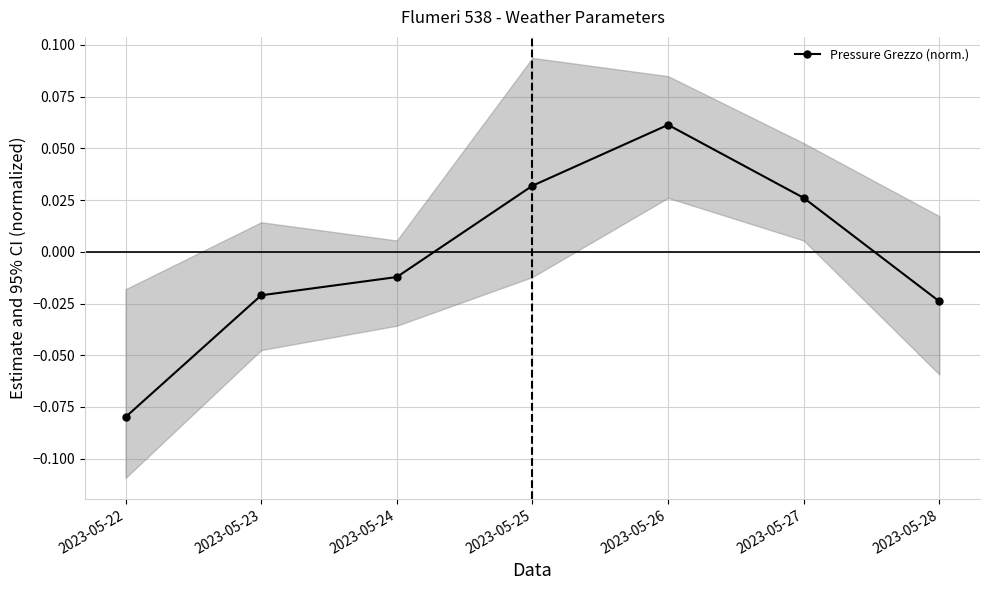

At which category does the chart reach its peak across all series?

2023-05-26